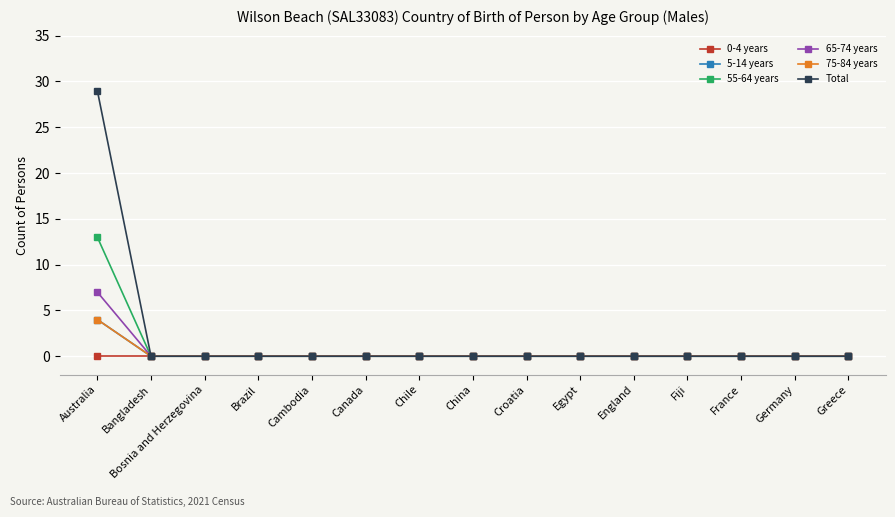

What is the maximum value shown in the chart?

29